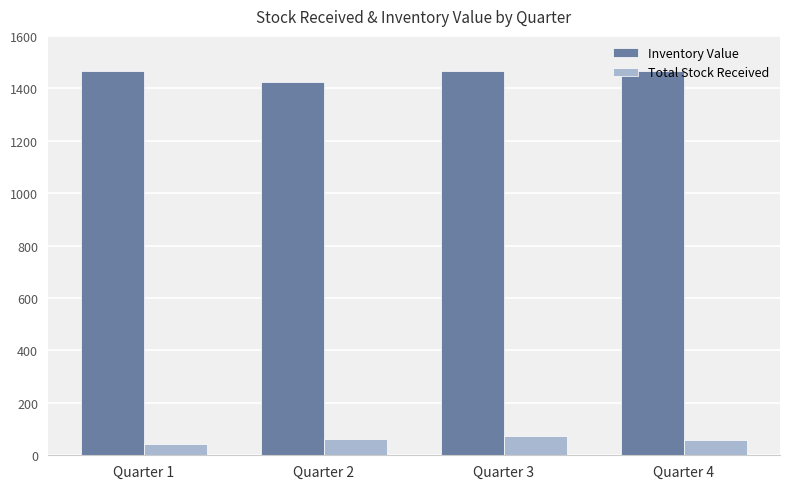

Is it true that Total Stock Received equals 42.0 at Quarter 1?

True